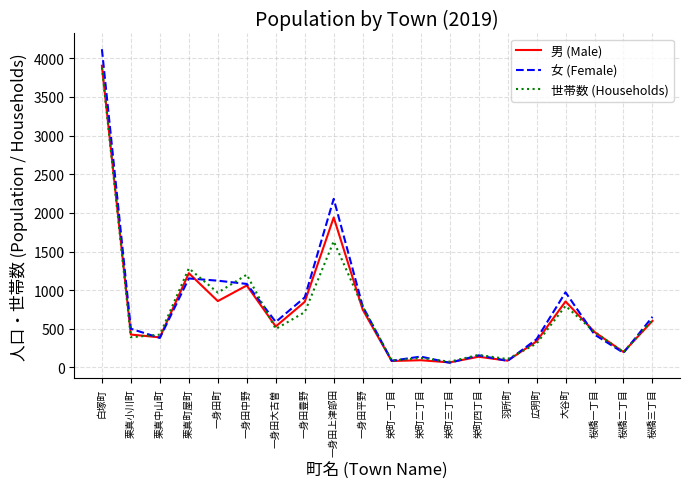

The 世帯数 (Households) series shows 163 at 栄町四丁目. True or false?

True